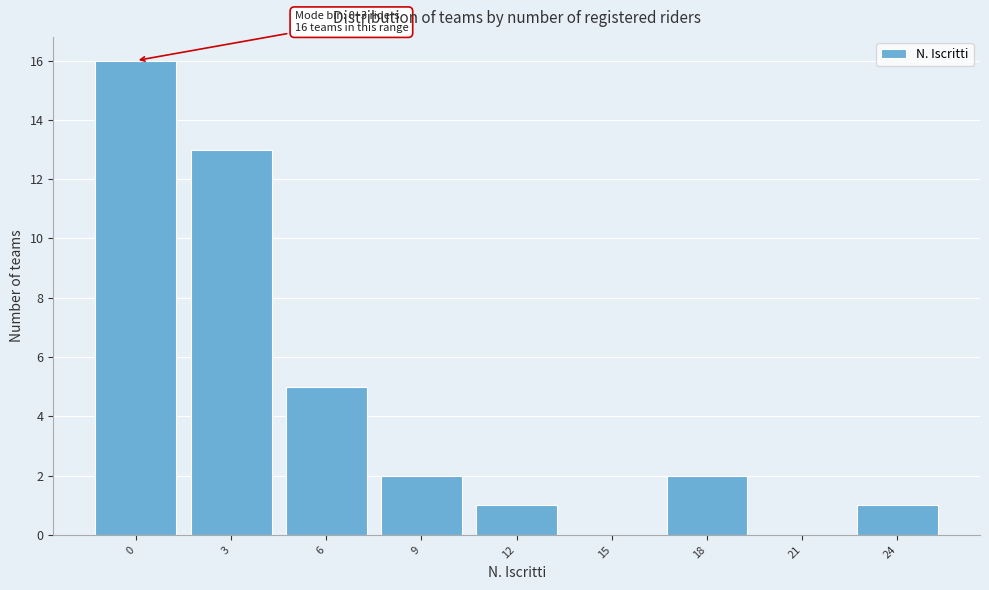

Reading left to right, what are all the values shown in this chart?

0=16	3=13	6=5	9=2	12=1	15=0	18=2	21=0	24=1